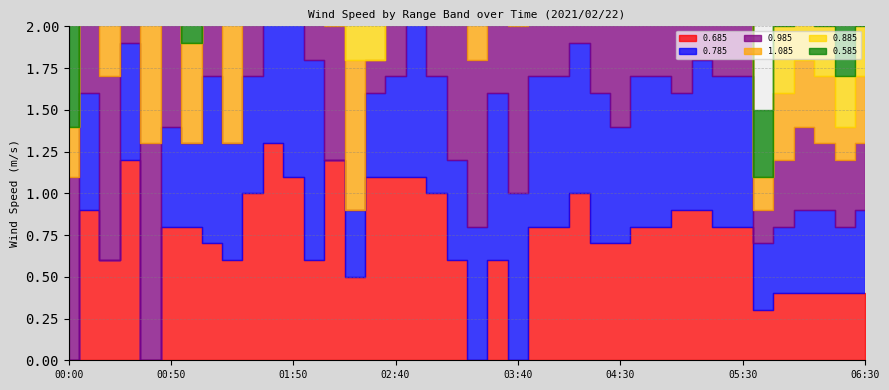

What position from the right is 06:20?

2